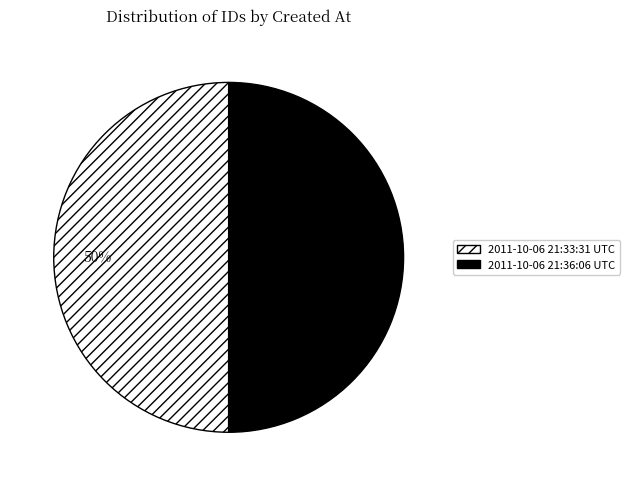

Combined, do 2011-10-06 21:33:31 UTC and 2011-10-06 21:36:06 UTC account for over 50%?

Yes